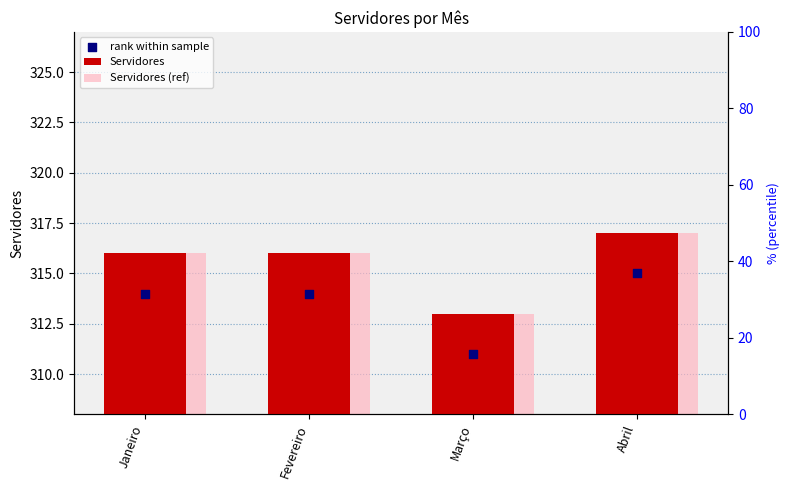

Is the value of Servidores (ref) at Janeiro greater than the value of Servidores at Março?

Yes